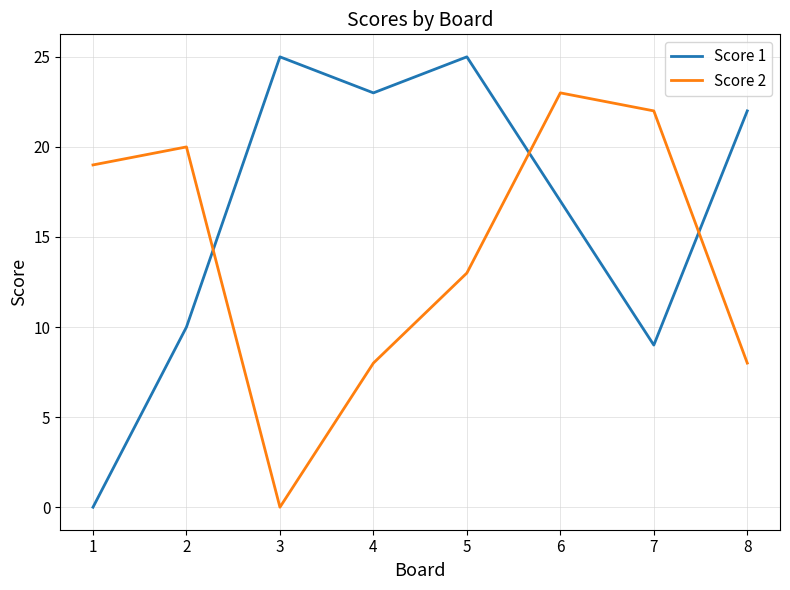

At which category is the sum across all series the highest?

6